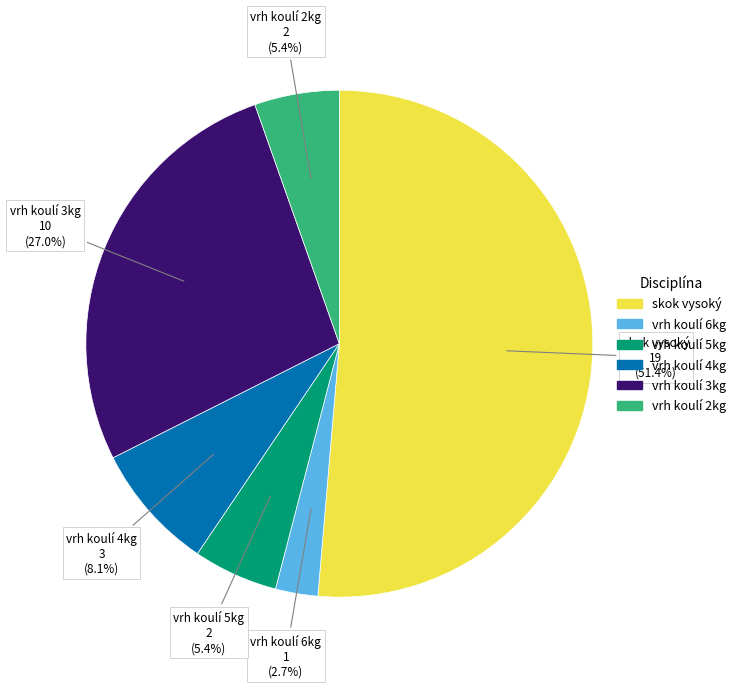

Which category has the biggest portion of the pie?

skok vysoký